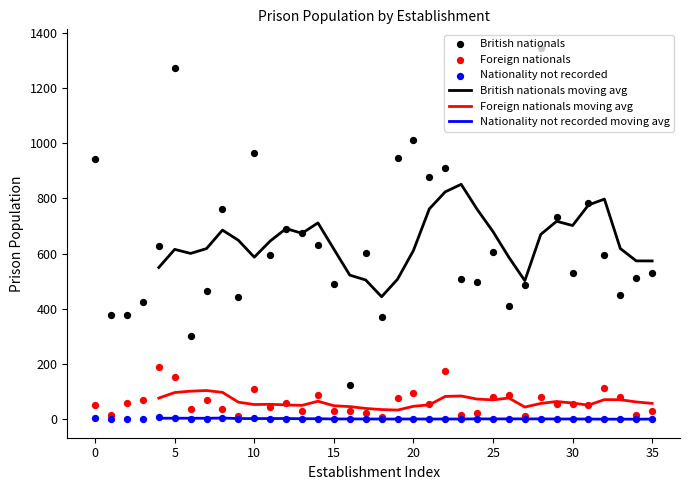

True or false: Nationality not recorded moving avg and British nationals moving avg intersect in this chart.

False